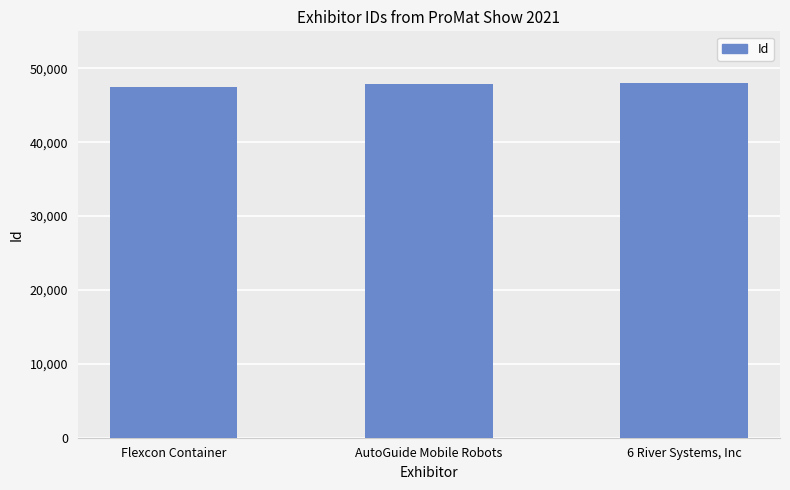

What is the difference between the second highest and minimum values?

387